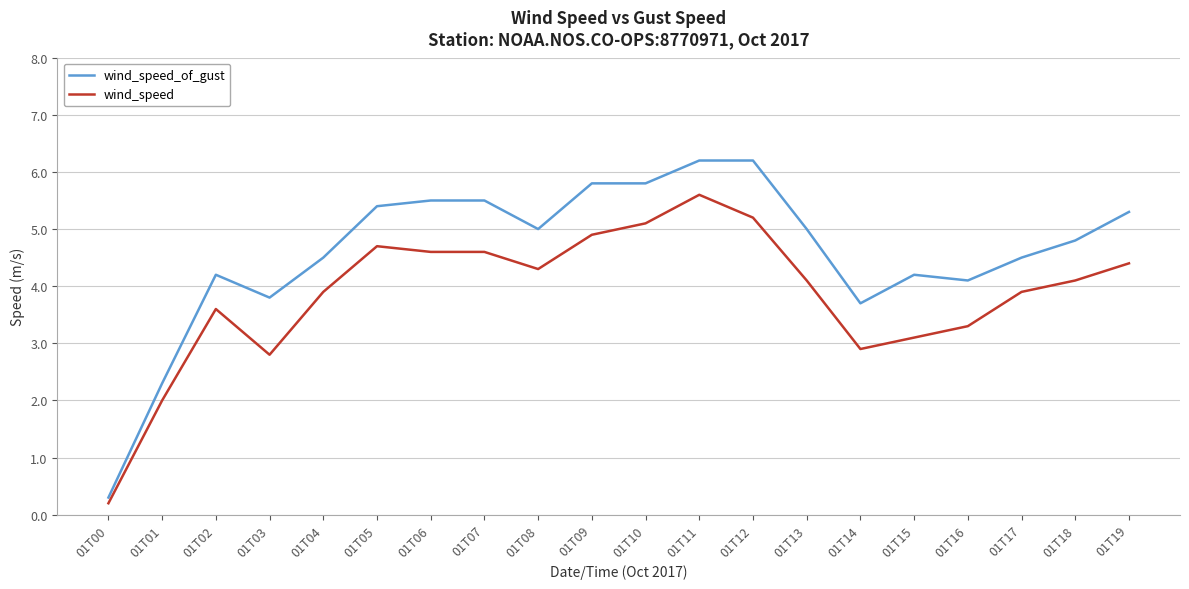

True or false: wind_speed and wind_speed_of_gust intersect in this chart.

False